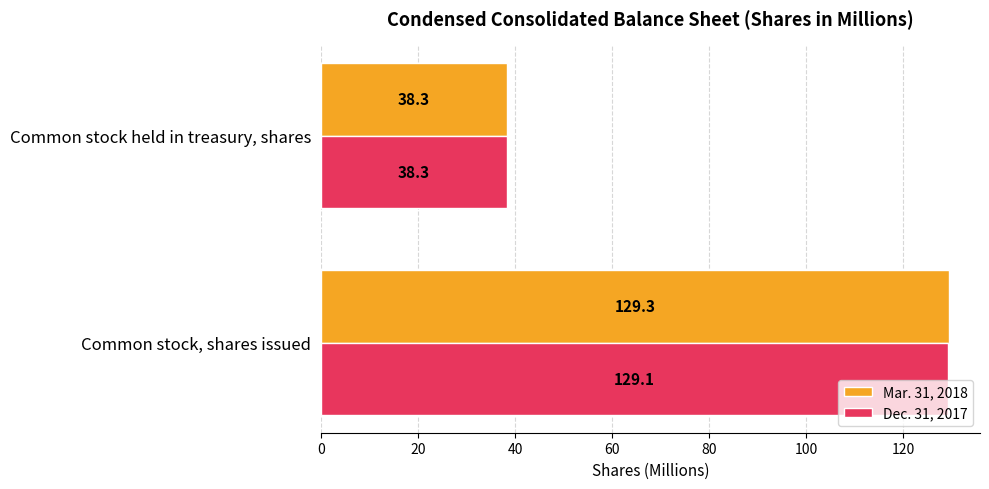

Which series changed the most between Common stock, shares issued and Common stock held in treasury, shares?

Mar. 31, 2018